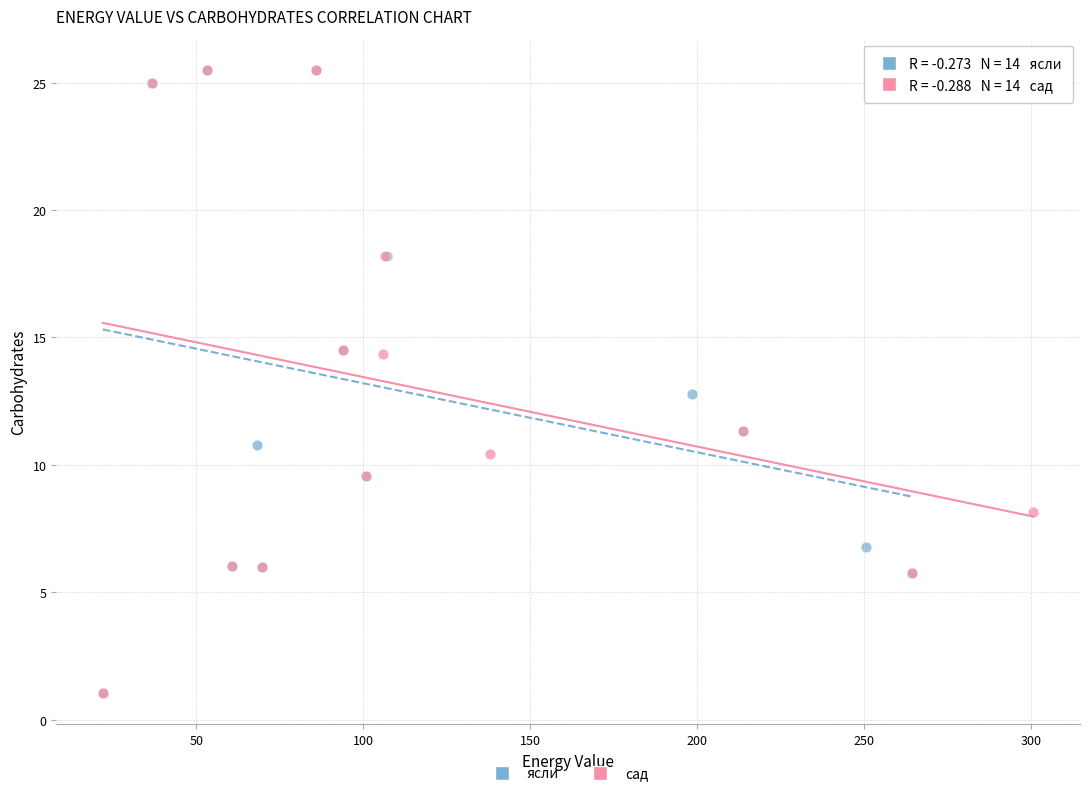

What are all the series names shown in the legend?

ясли, сад